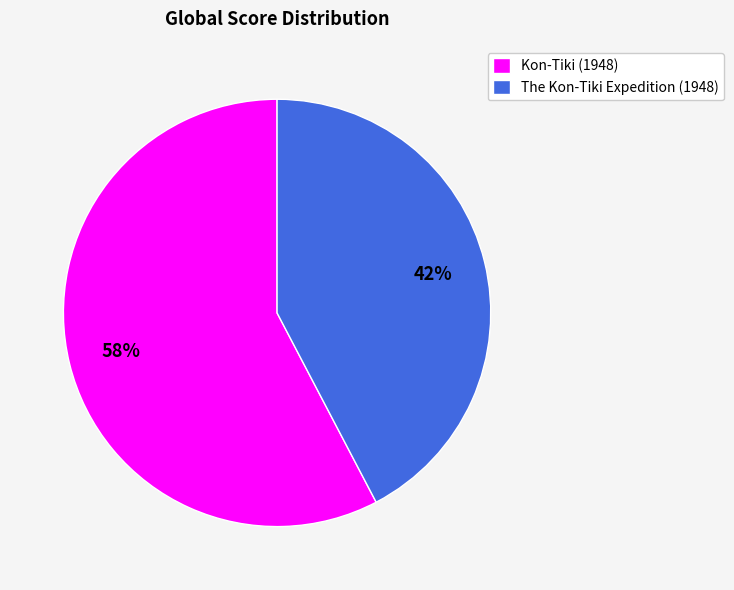

Is the sum of Kon-Tiki (1948) and The Kon-Tiki Expedition (1948) greater than half?

Yes